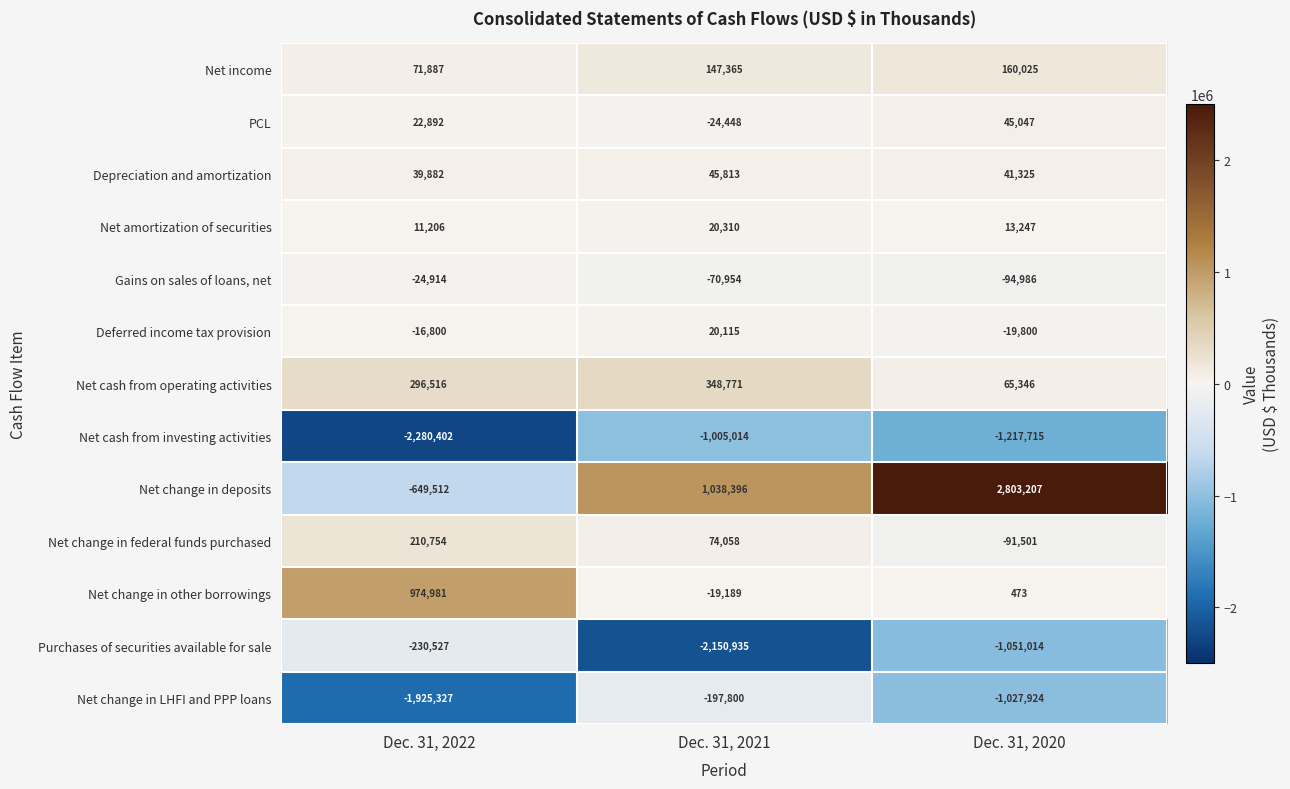

What is the difference between the maximum and minimum values in the Net change in federal funds purchased series?

302255